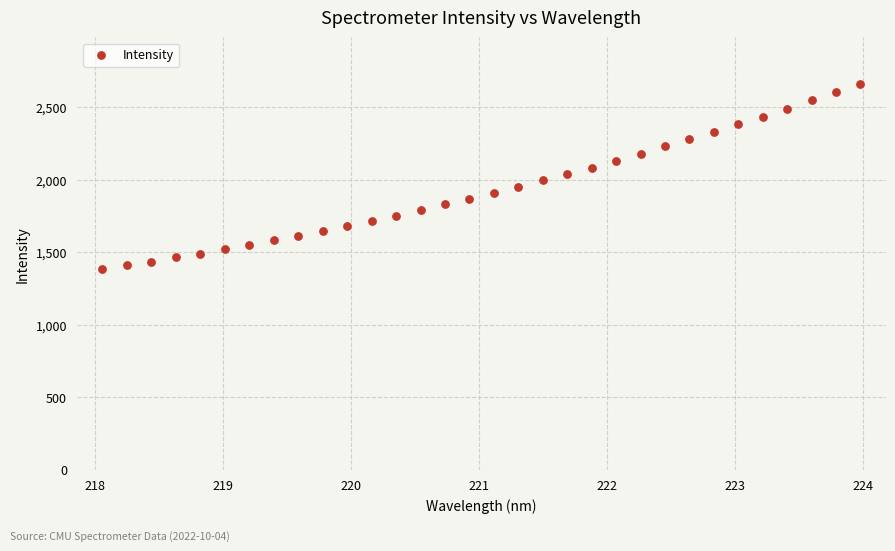

What is the range of X values (max minus min)?

5.9